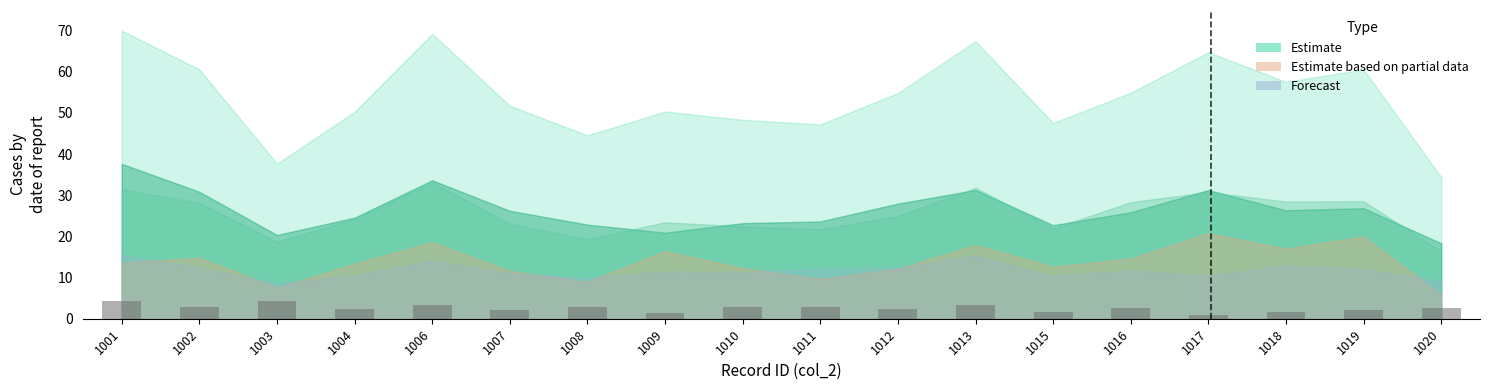

What is the maximum value shown in the chart?

4.2